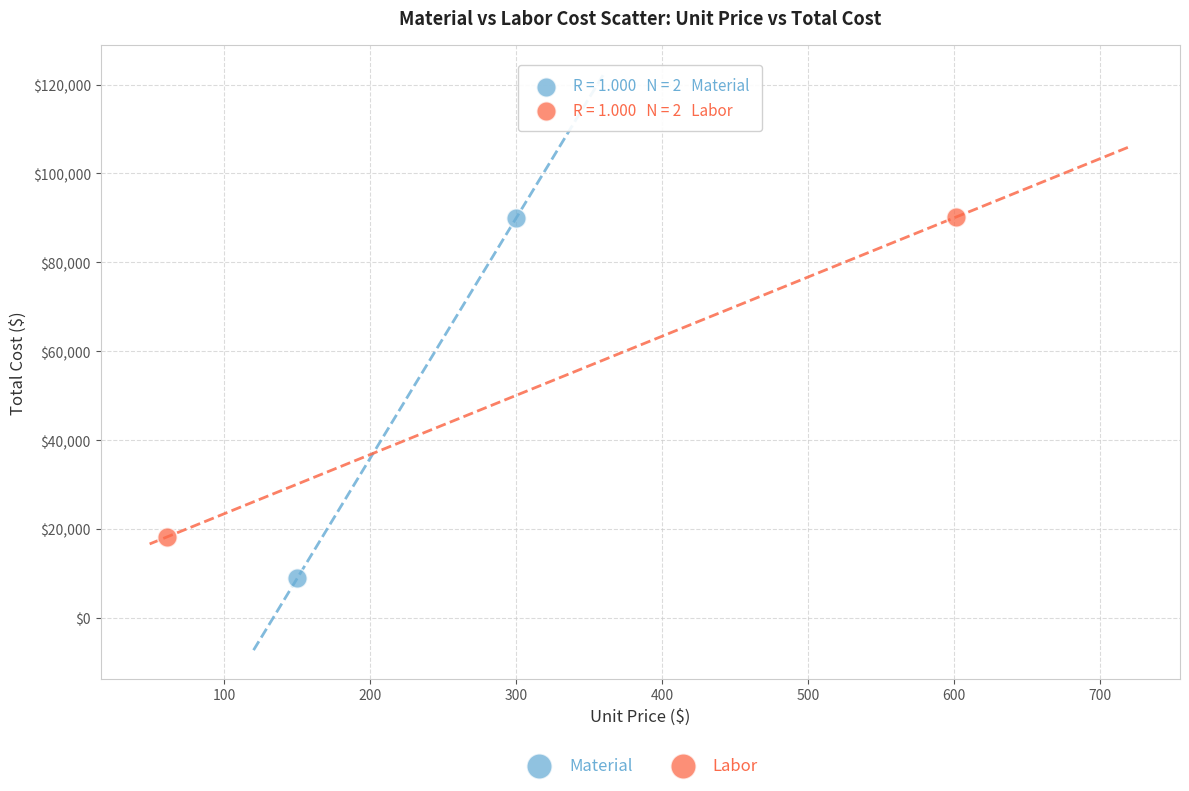

Which series reaches the minimum Y coordinate?

Material